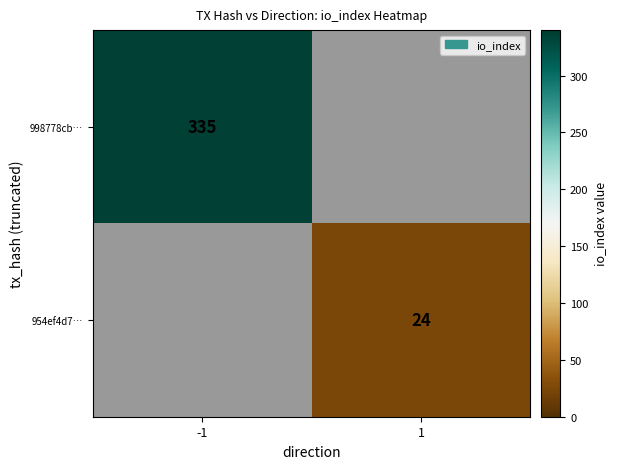

The value of 998778cb… at -1 is 136. True or false?

False